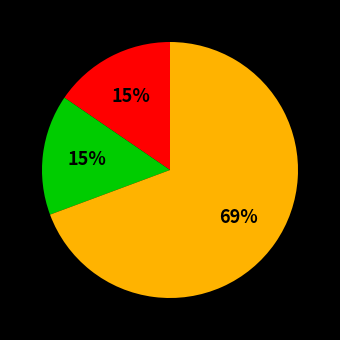

To the nearest percent, what is the average slice percentage?

33%